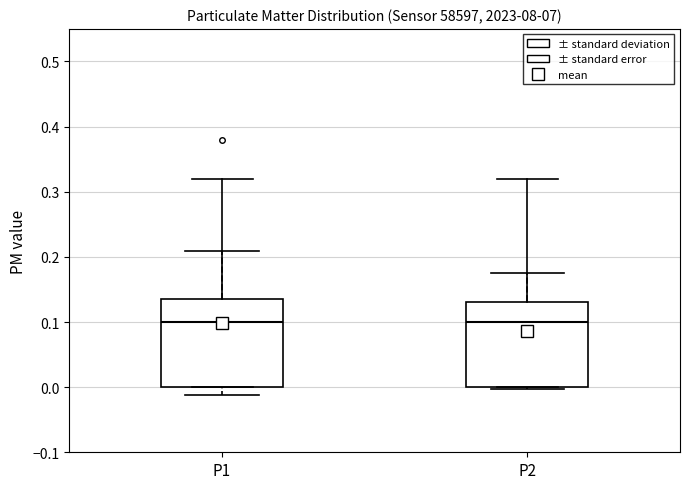

Reading left to right, transcribe this box plot: for each box, give where its median line is, the range the box spans, and where its two whiskers end, as read against the y-axis. The values are not printed on the chart, so give them approximately, as read against the axis.

P1: median 0.10, box 0.00 to 0.14, whiskers 0.00 to 0.32
P2: median 0.10, box 0.00 to 0.13, whiskers 0.00 to 0.32